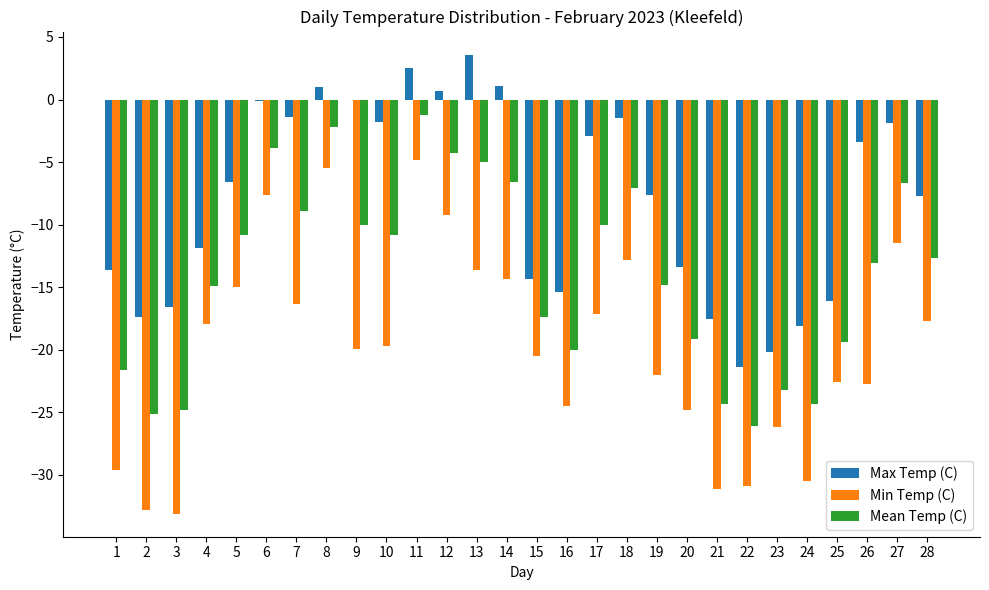

What is the difference between the Max Temp (C) values at 11 and 27?

4.4